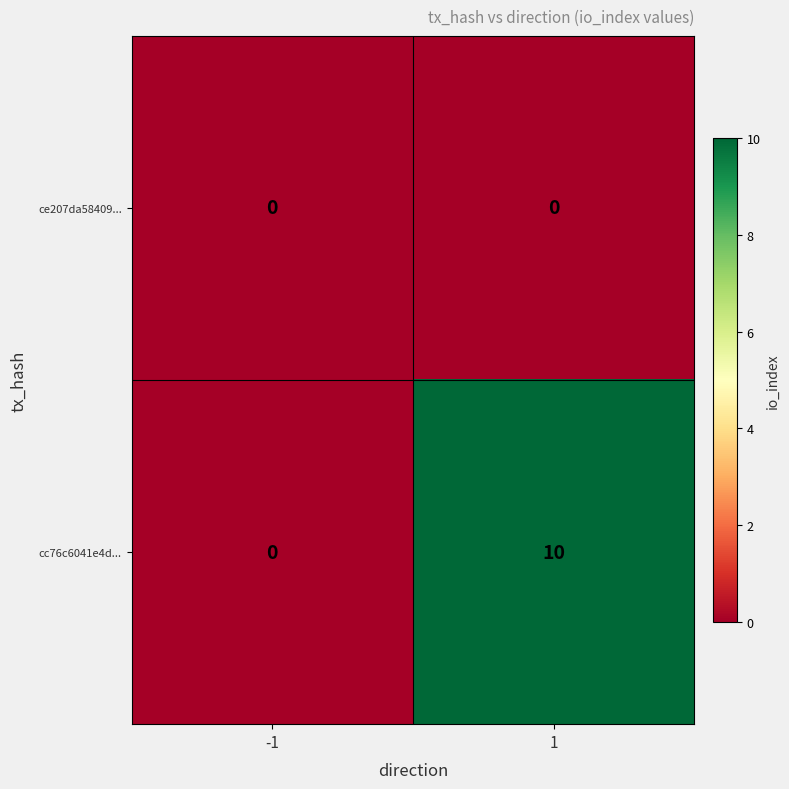

Which series has the widest spread of values?

cc76c6041e4d...